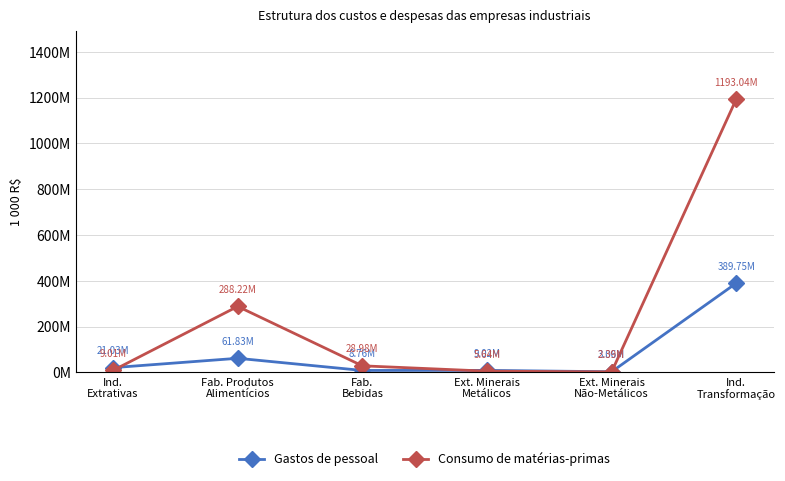

Is this an area chart (filled region under the line)?

No